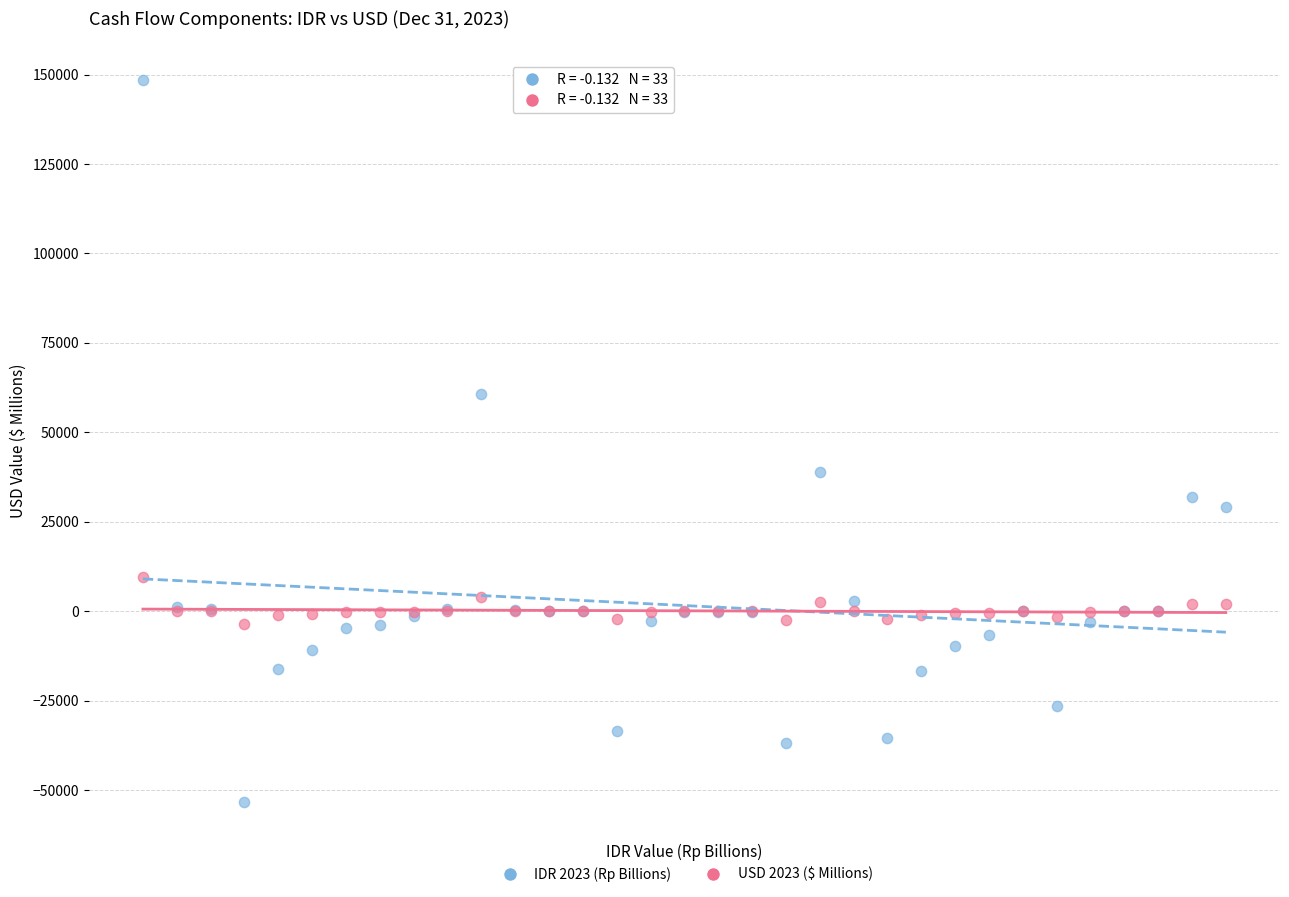

Which series reaches the minimum Y coordinate?

IDR 2023 (Rp Billions)